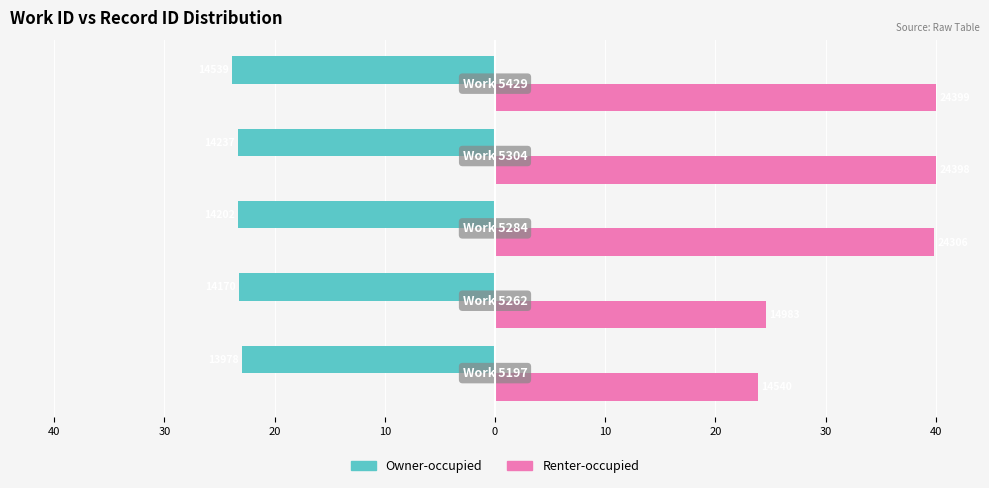

What are all the series names shown in the legend?

Owner-occupied, Renter-occupied